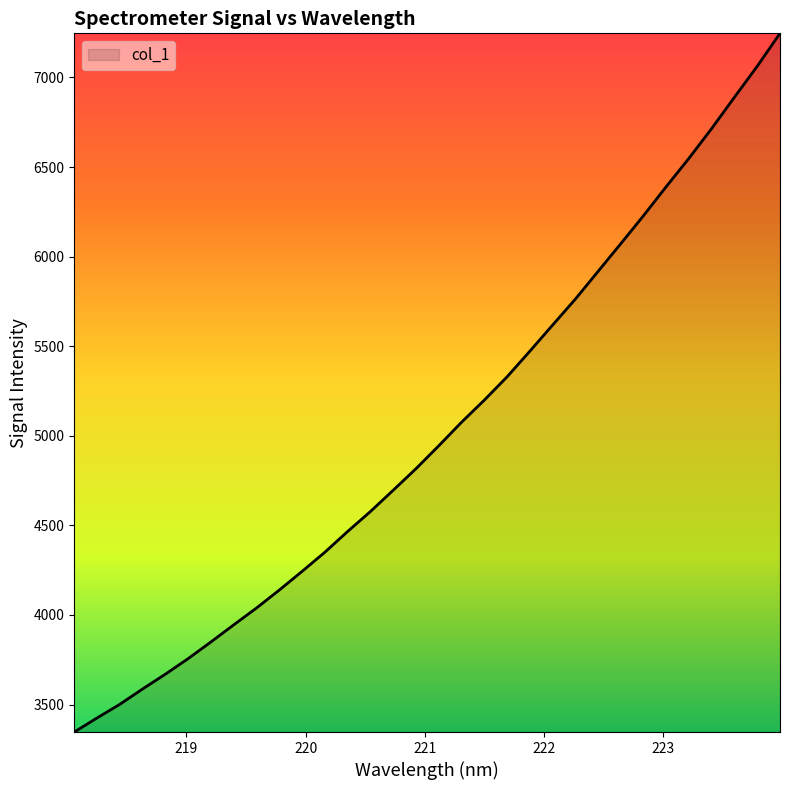

What is the difference between the maximum and minimum values?

3899.9